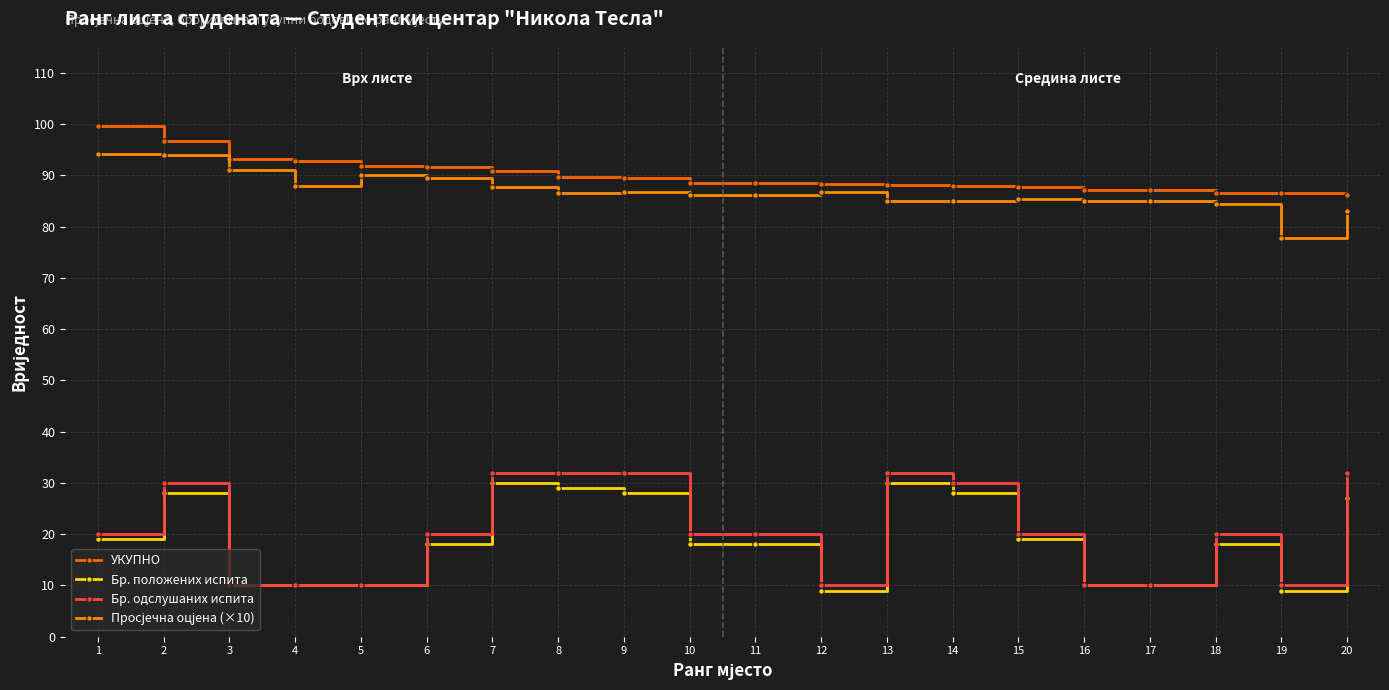

At how many categories does at least one series exceed 19?

20